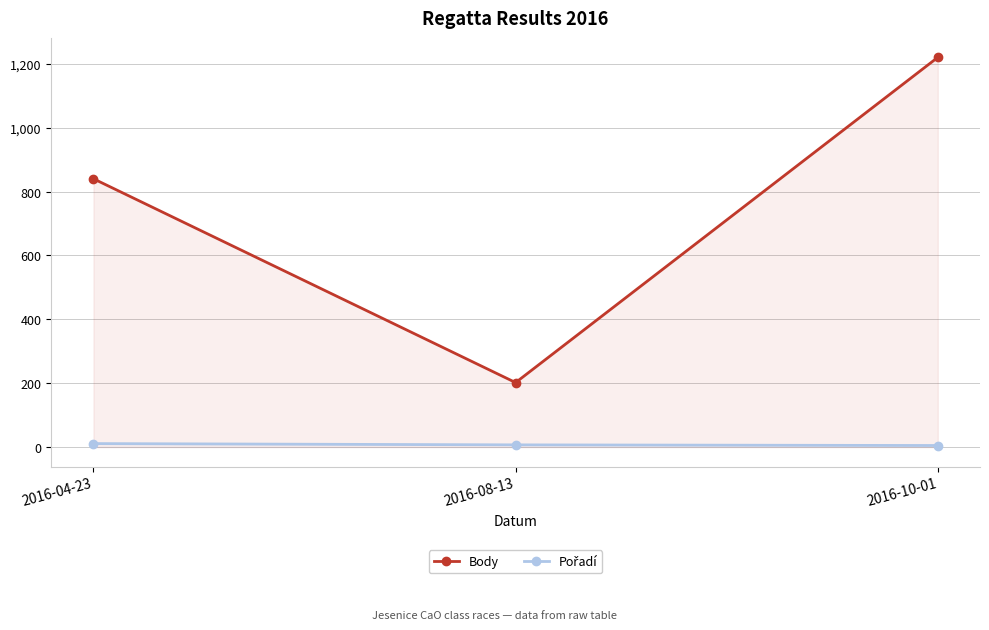

What are all the series names shown in the legend?

Body, Pořadí